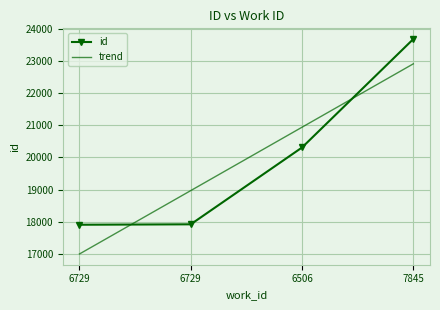

True or false: the data has more than 1 interior local peaks.

False